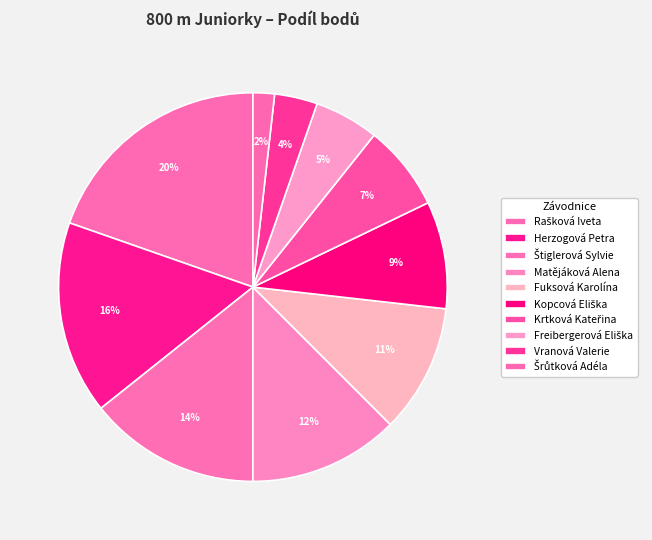

Count the number of slices in the pie.

10